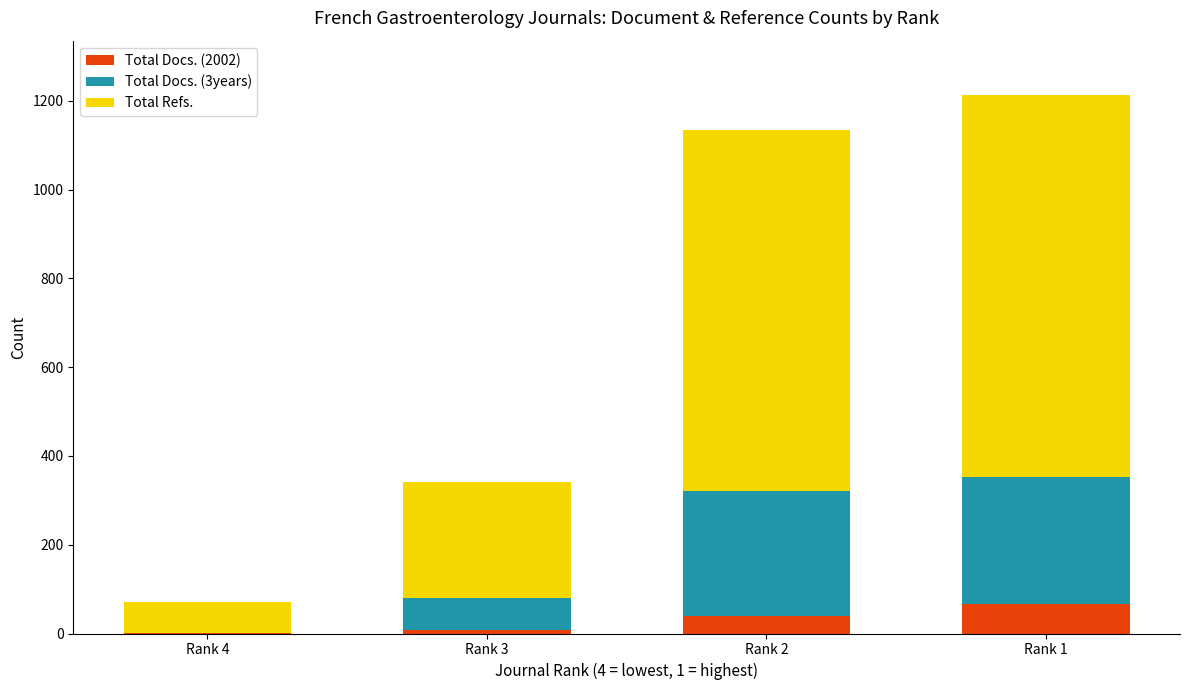

How many series are shown in this chart?

3